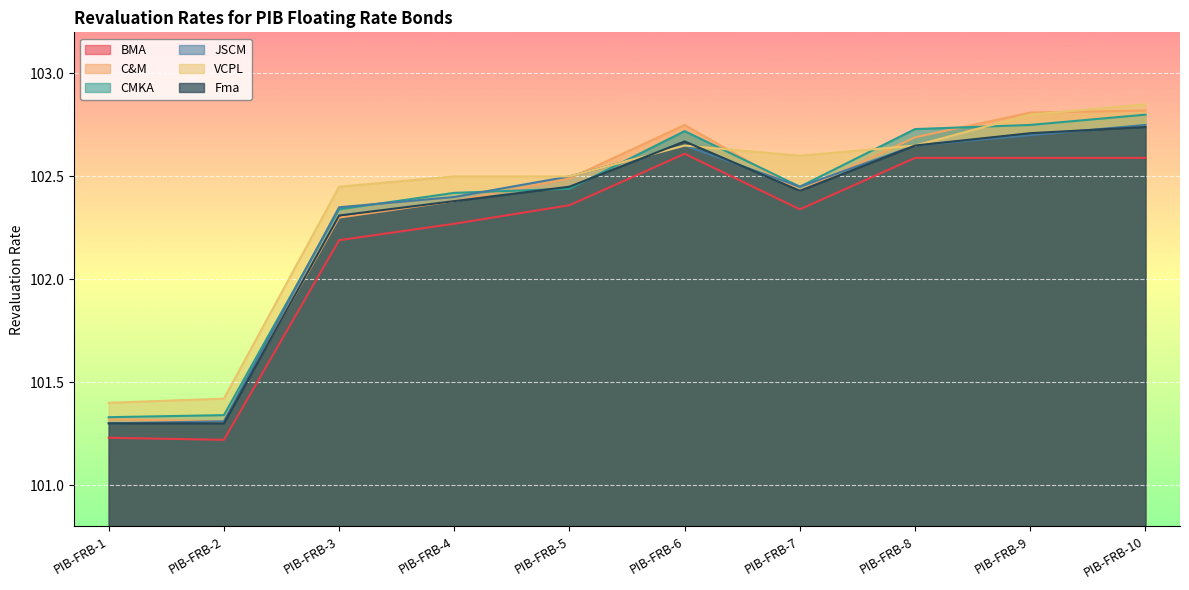

True or false: CMKA has more than 2 interior local peaks.

False